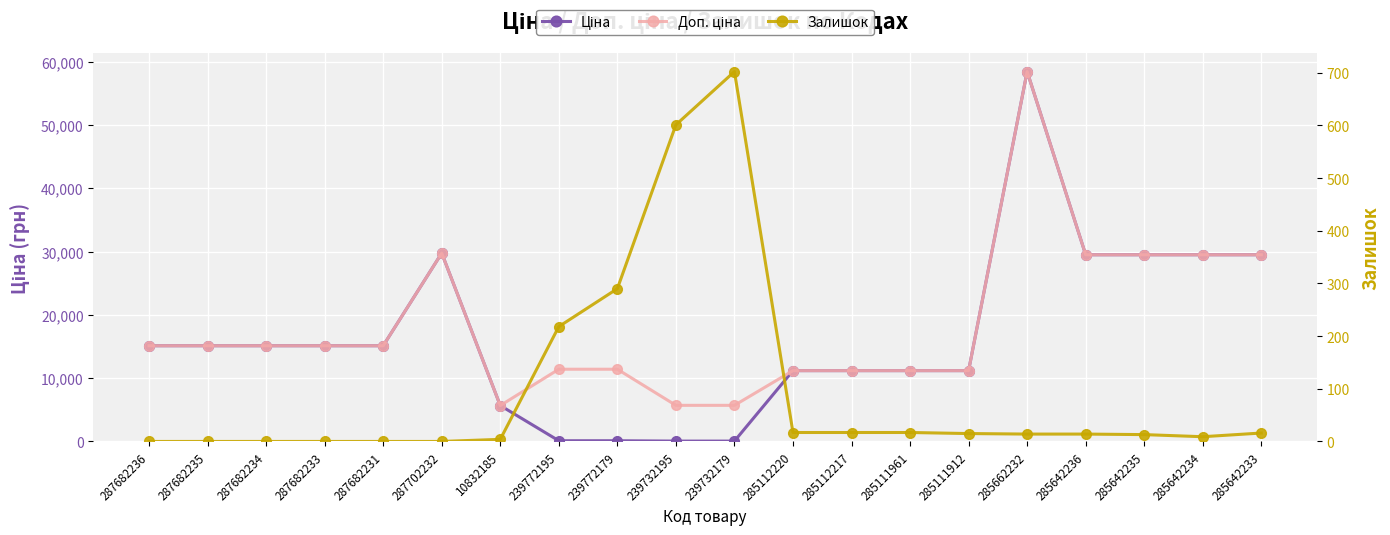

Is this an area chart (filled region under the line)?

No